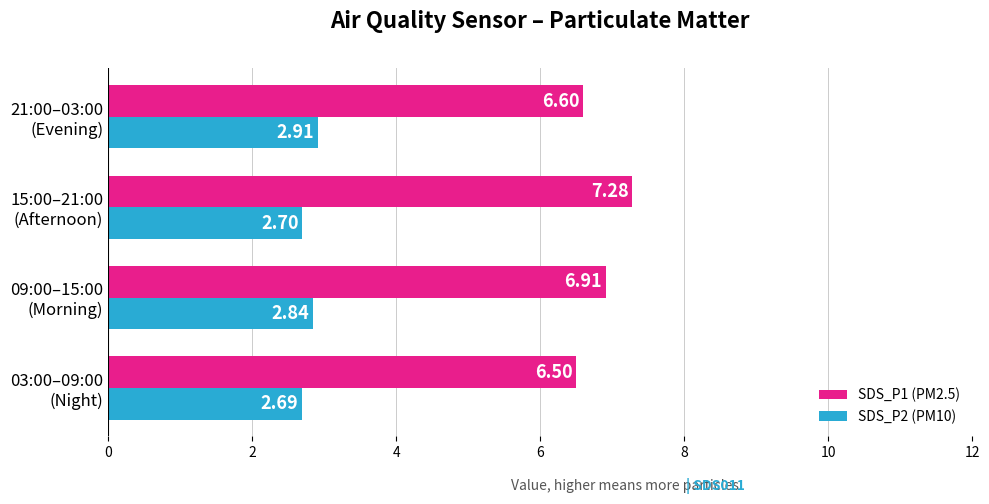

At how many categories does at least one series exceed 4?

4